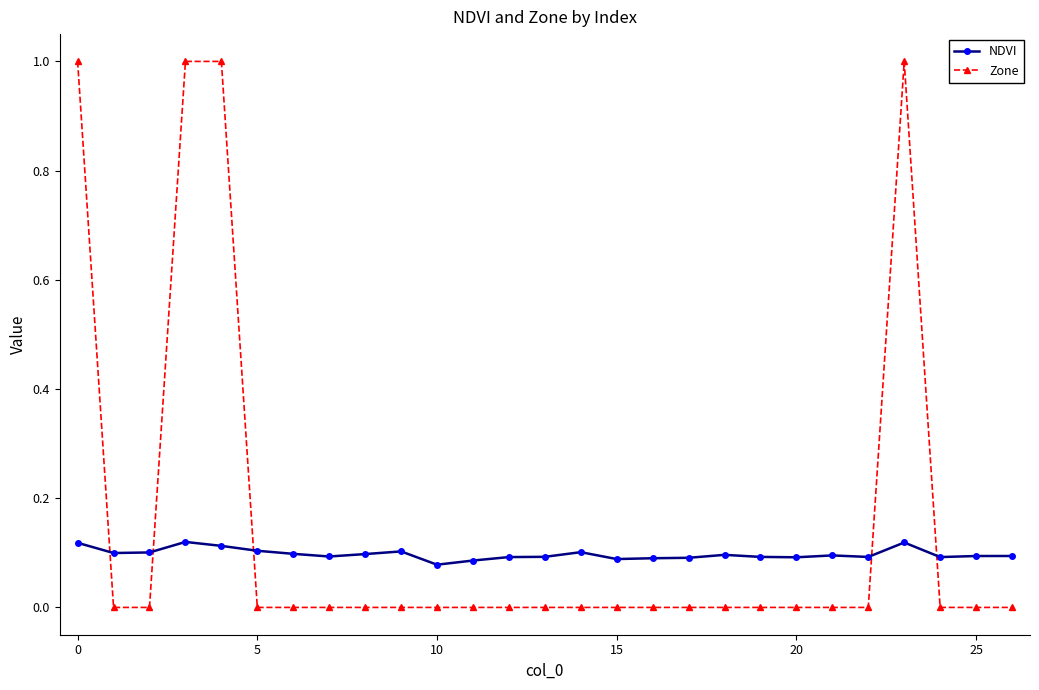

Rank the series by their maximum value, from highest to lowest.

Zone, NDVI